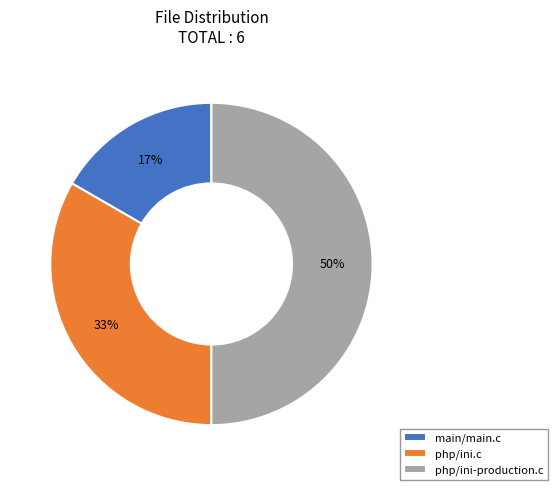

Which category has the biggest portion of the pie?

php/ini-production.c